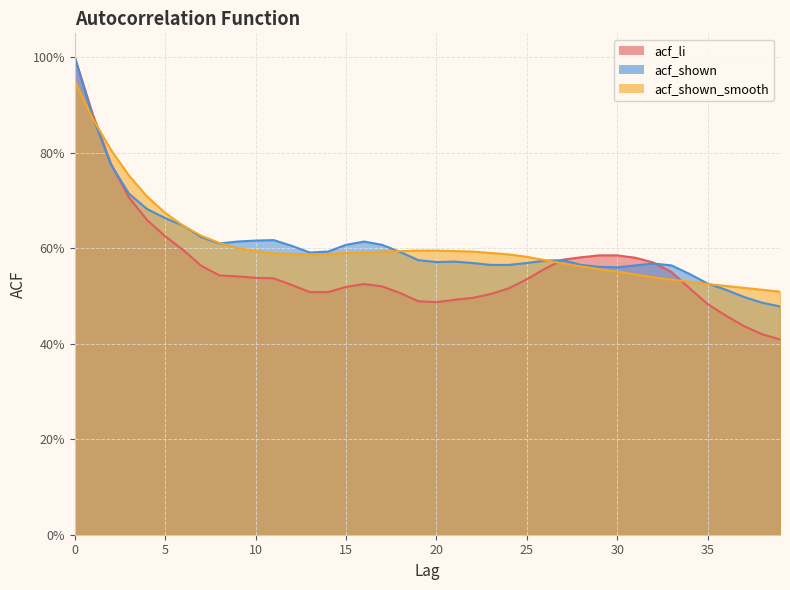

Is it true that acf_li equals 0.4 at 38?

True